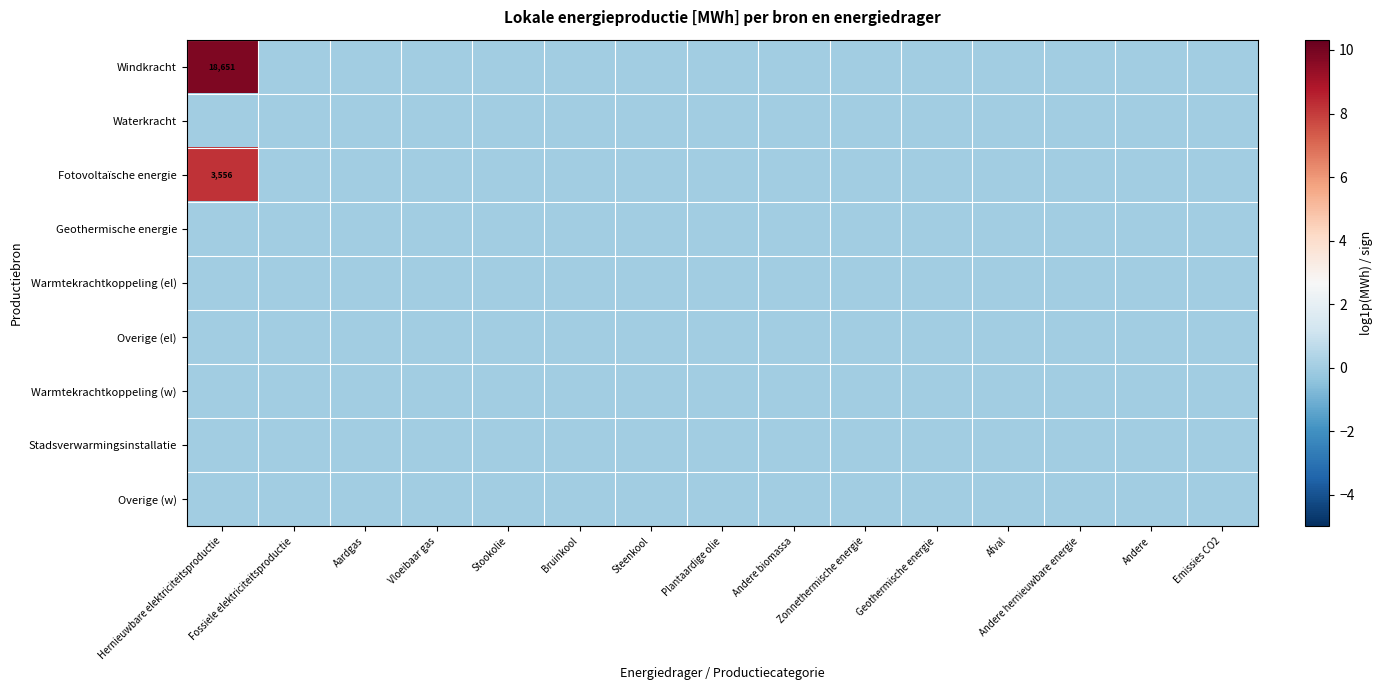

Rank the series by their maximum value, from highest to lowest.

Windkracht, Fotovoltaïsche energie, Waterkracht, Geothermische energie, Warmtekrachtkoppeling (el), Overige (el), Warmtekrachtkoppeling (w), Stadsverwarmingsinstallatie, Overige (w)